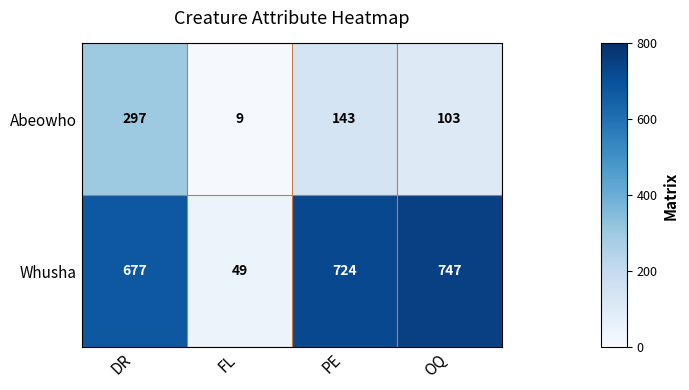

What is the greatest value displayed?

747